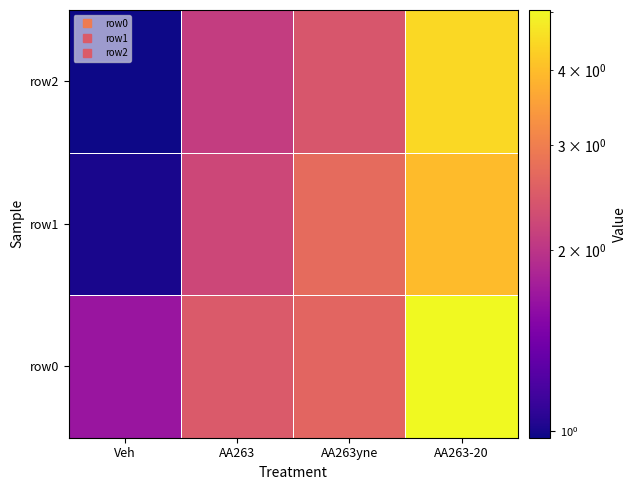

Rank the series by their maximum value, from highest to lowest.

row0, row2, row1